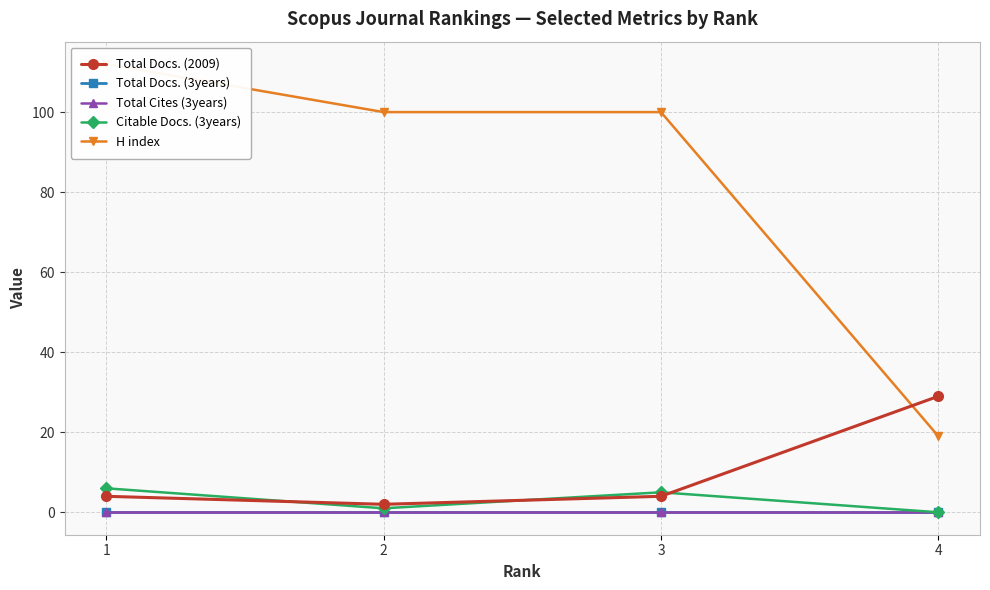

True or false: Citable Docs. (3years) and H index intersect in this chart.

False